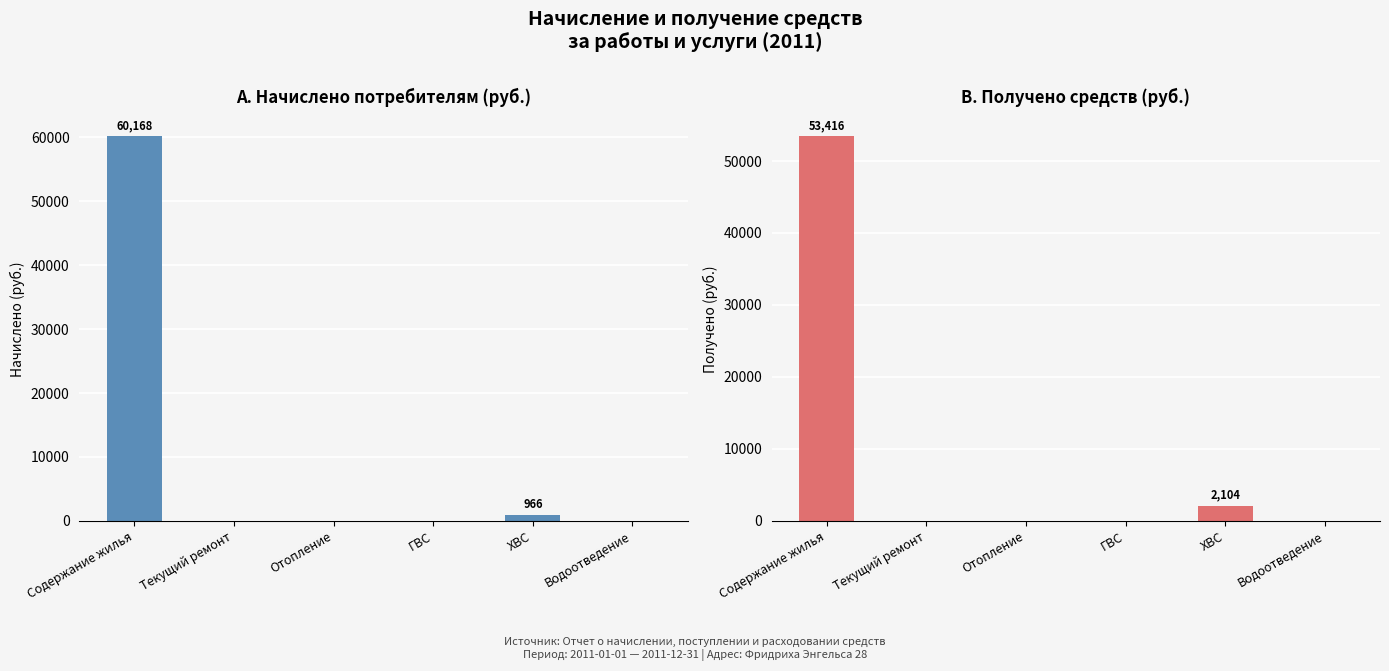

Which series has the largest range (max minus min)?

Начислено